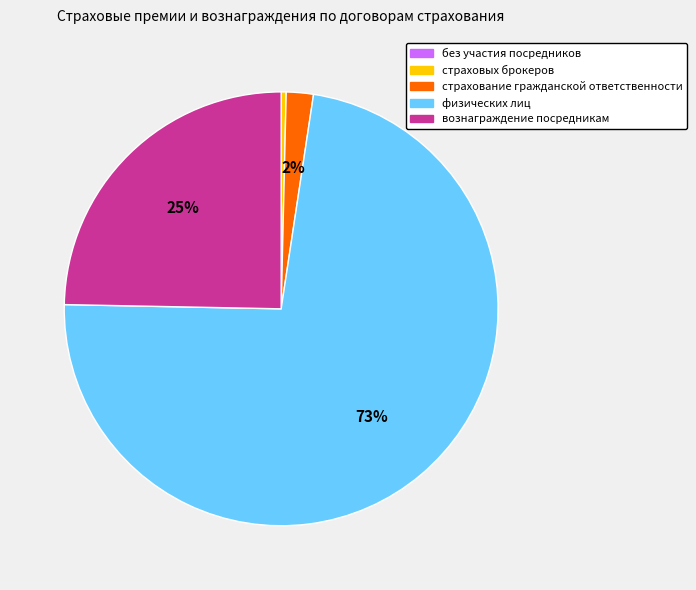

What is the largest slice in the pie chart?

физических лиц